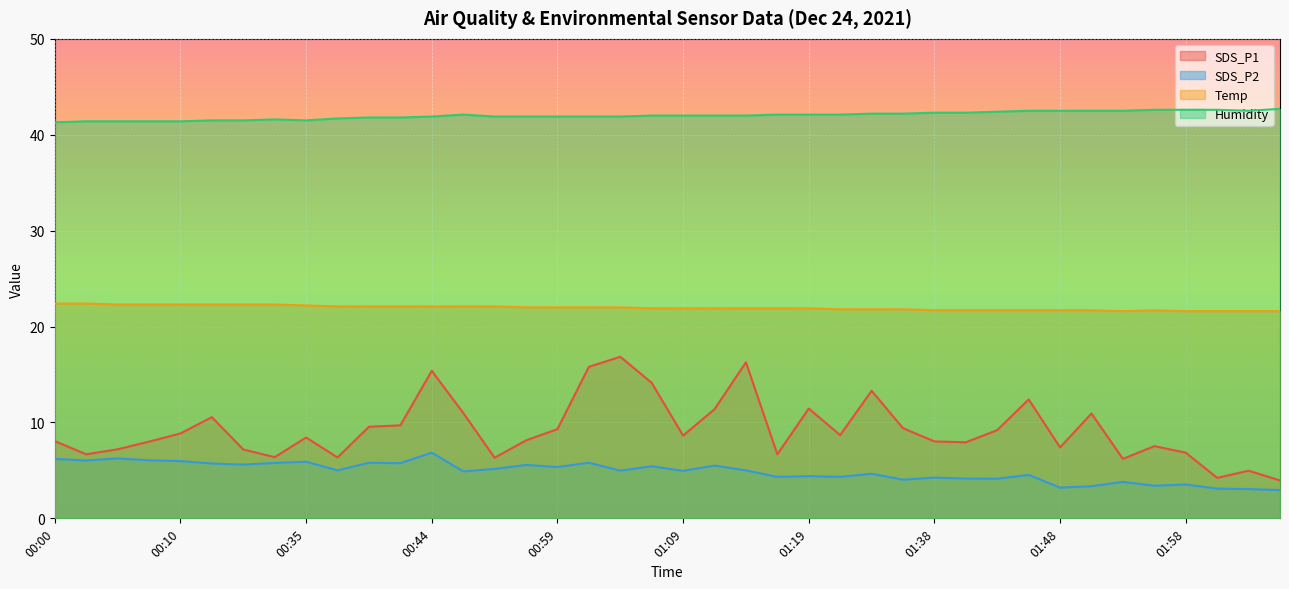

Which has a higher value, 00:12 or 01:06?

01:06